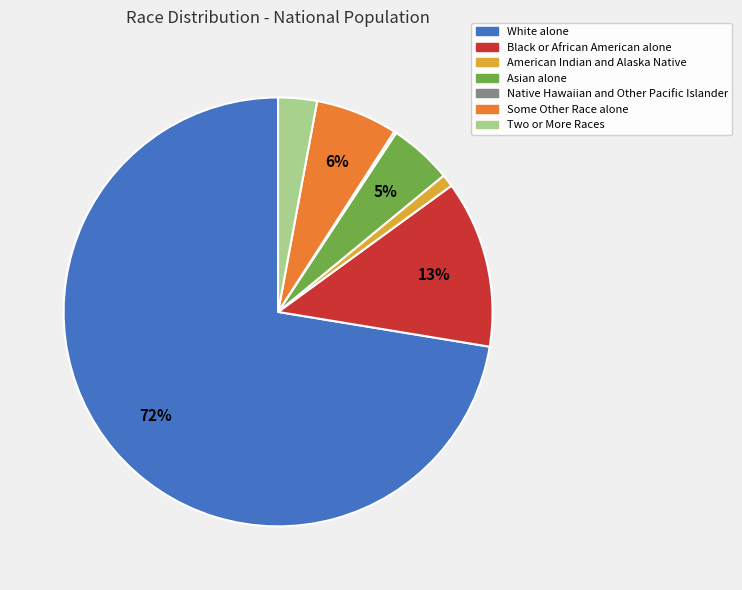

To the nearest percent, what is the difference between the largest and smallest slice percentages?

72%